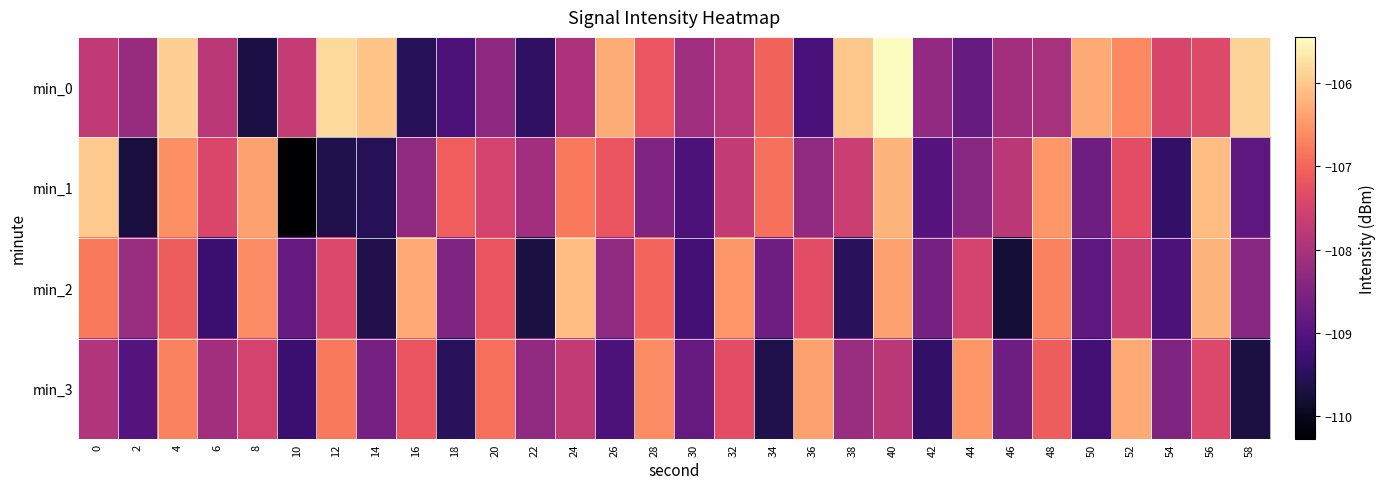

Reading left to right, list all the values displayed in this chart.

min_0: 0=-107.7	2=-108.2	4=-105.9	6=-107.8	8=-109.7	10=-107.7	12=-105.8	14=-106.0	16=-109.5	18=-109.1	20=-108.3	22=-109.4	24=-108.0	26=-106.3	28=-107.2	30=-108.1	32=-107.9	34=-107.0	36=-109.2	38=-106.0	40=-105.5	42=-108.3	44=-108.8	46=-108.1	48=-108.0	50=-106.3	52=-106.6	54=-107.5	56=-107.4	58=-105.9
min_1: 0=-106.0	2=-109.7	4=-106.6	6=-107.4	8=-106.4	10=-110.3	12=-109.6	14=-109.5	16=-108.3	18=-107.1	20=-107.5	22=-108.1	24=-106.8	26=-107.2	28=-108.5	30=-109.1	32=-107.7	34=-106.9	36=-108.3	38=-107.6	40=-106.2	42=-109.0	44=-108.4	46=-107.8	48=-106.5	50=-108.7	52=-107.3	54=-109.4	56=-106.1	58=-108.9
min_2: 0=-106.8	2=-108.2	4=-107.1	6=-109.3	8=-106.6	10=-108.8	12=-107.4	14=-109.6	16=-106.3	18=-108.5	20=-107.2	22=-109.7	24=-106.1	26=-108.3	28=-107.0	30=-109.2	32=-106.5	34=-108.7	36=-107.3	38=-109.5	40=-106.4	42=-108.6	44=-107.5	46=-109.8	48=-106.7	50=-108.9	52=-107.6	54=-109.1	56=-106.2	58=-108.4
min_3: 0=-107.9	2=-109.0	4=-106.7	6=-108.1	8=-107.5	10=-109.3	12=-106.8	14=-108.6	16=-107.2	18=-109.5	20=-106.9	22=-108.3	24=-107.7	26=-109.1	28=-106.6	30=-108.8	32=-107.3	34=-109.6	36=-106.4	38=-108.2	40=-107.8	42=-109.4	44=-106.5	46=-108.7	48=-107.1	50=-109.2	52=-106.3	54=-108.5	56=-107.4	58=-109.7